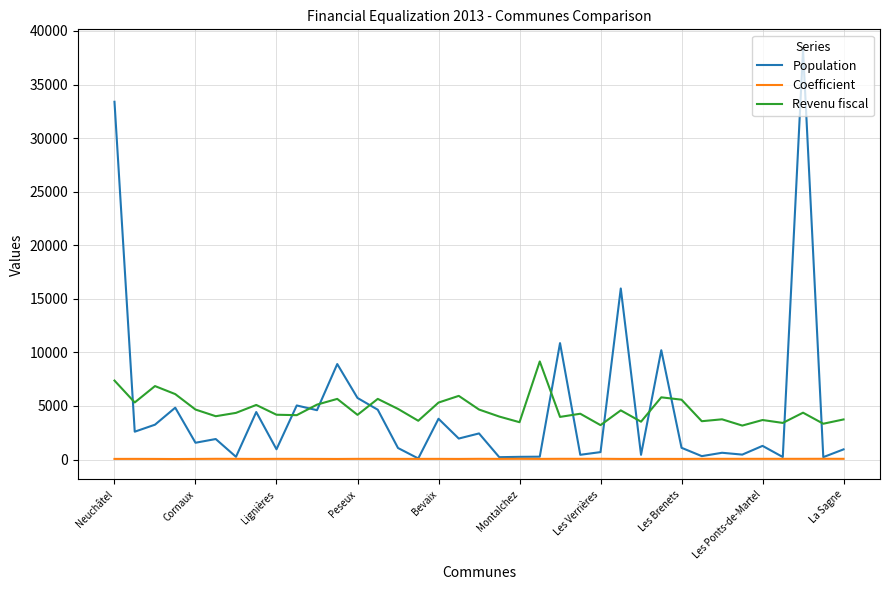

List the series in order of their peak value, lowest first.

Coefficient, Revenu fiscal, Population